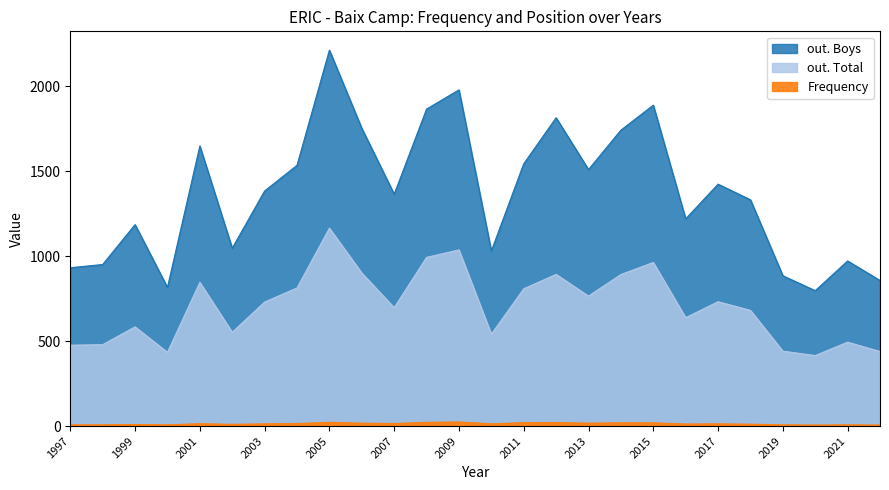

Which series has the largest total across all categories?

out. Boys